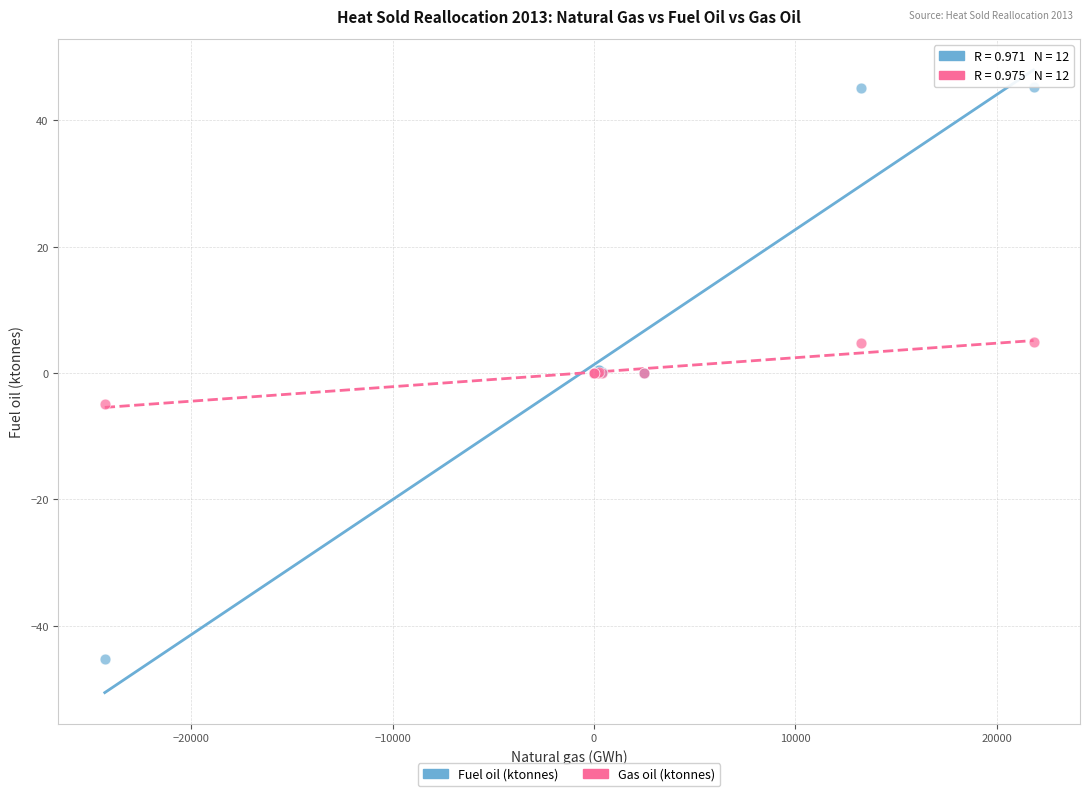

Which series contains the lowest Y value?

Fuel oil (ktonnes)